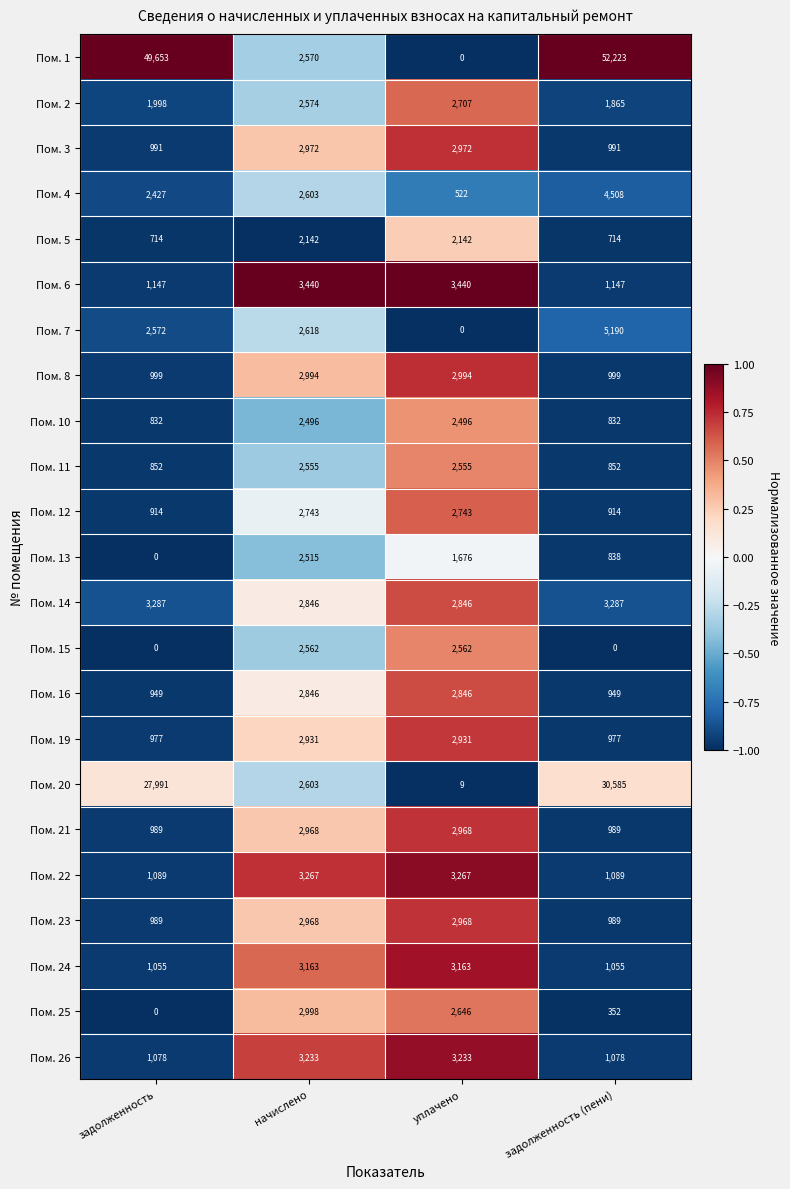

The Пом. 21 series shows 2968 at начислено. True or false?

True